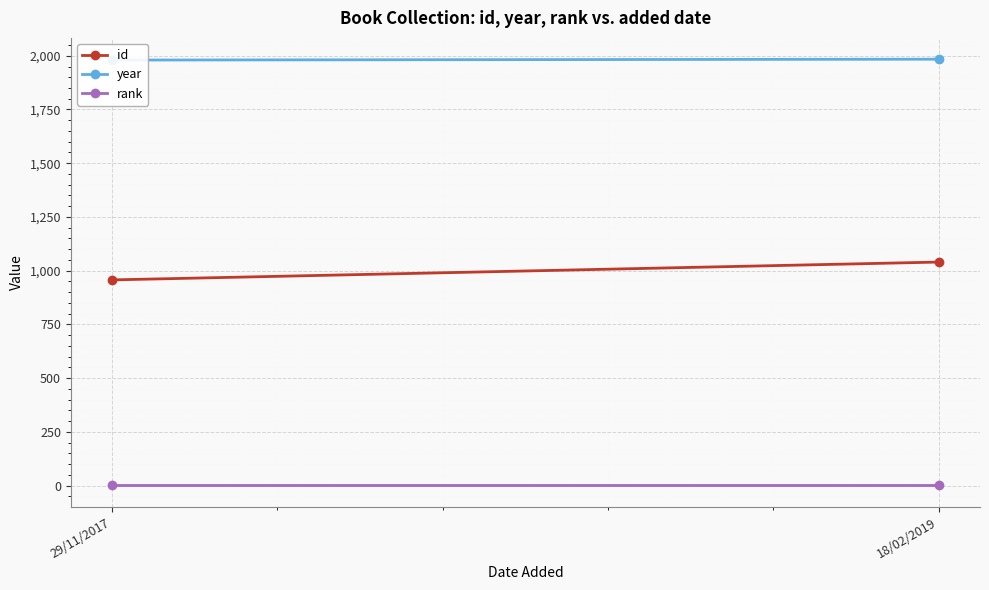

Is it true that year equals 1984 at 18/02/2019?

True